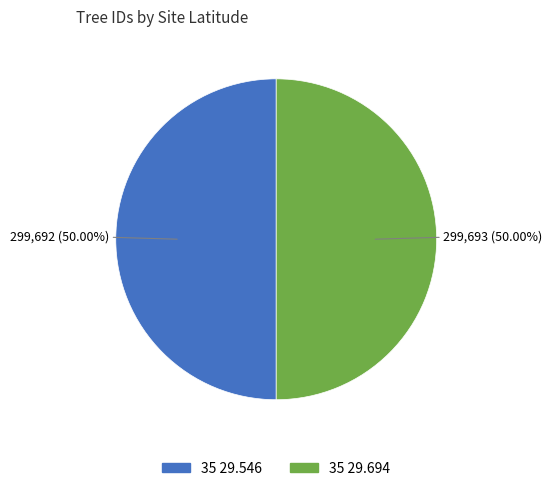

Is it true that 35 29.694 is 50% of the pie?

True